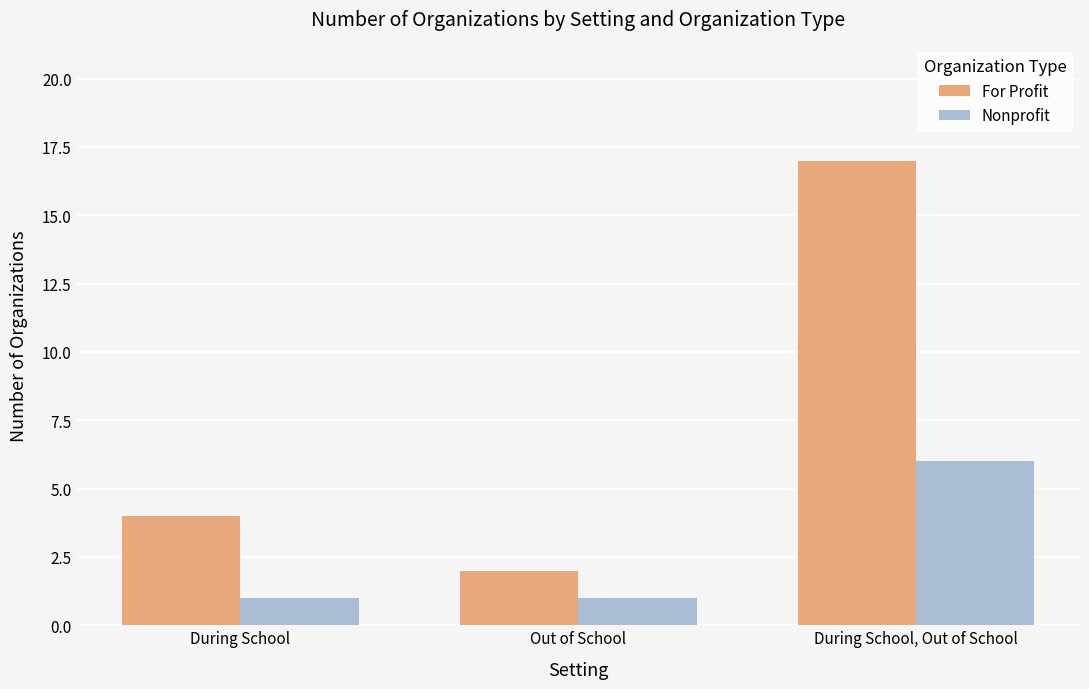

How many series are shown in this chart?

2